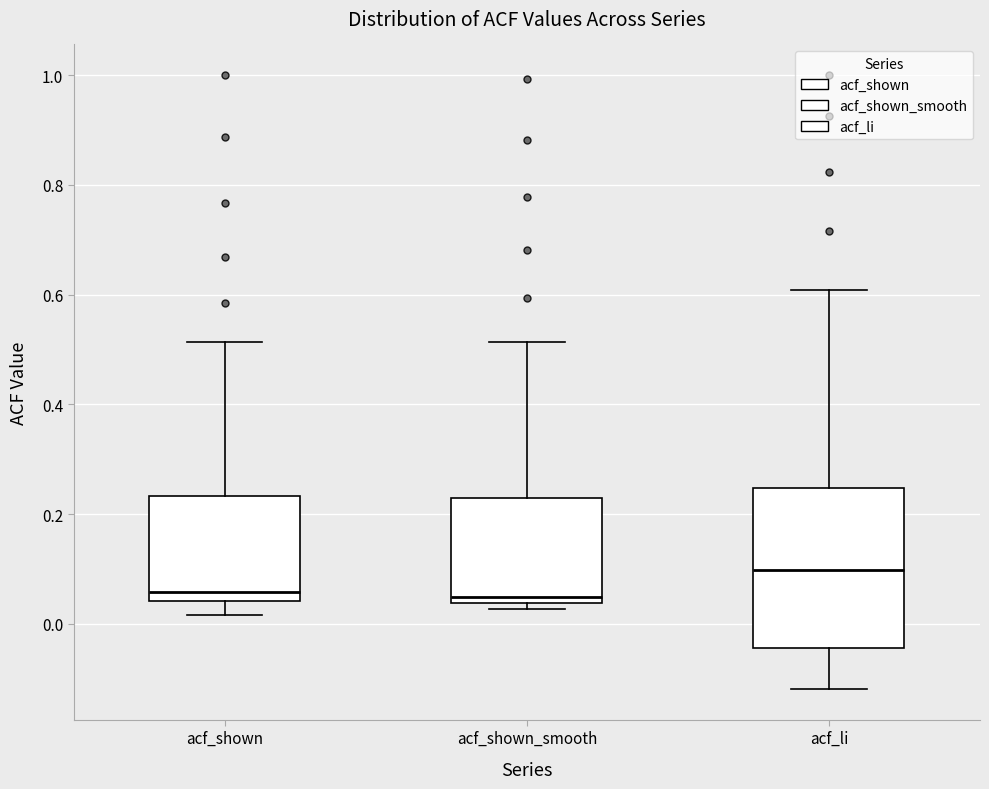

Reading left to right, read every box against the y-axis: the position of its median line, the range the box covers, and the ends of its whiskers. The values are not printed on the chart, so give them approximately, as read against the axis.

acf_shown: median 0.06, box 0.04 to 0.24, whiskers 0.02 to 0.52
acf_shown_smooth: median 0.04 (just above the box's lower edge), box 0.04 to 0.22, whiskers 0.02 to 0.52
acf_li: median 0.10, box -0.04 to 0.24, whiskers -0.12 to 0.60